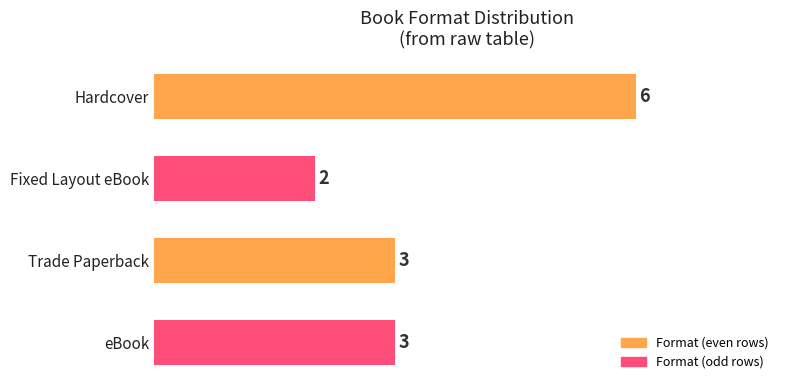

Which category has the lowest value across all series?

Fixed Layout eBook